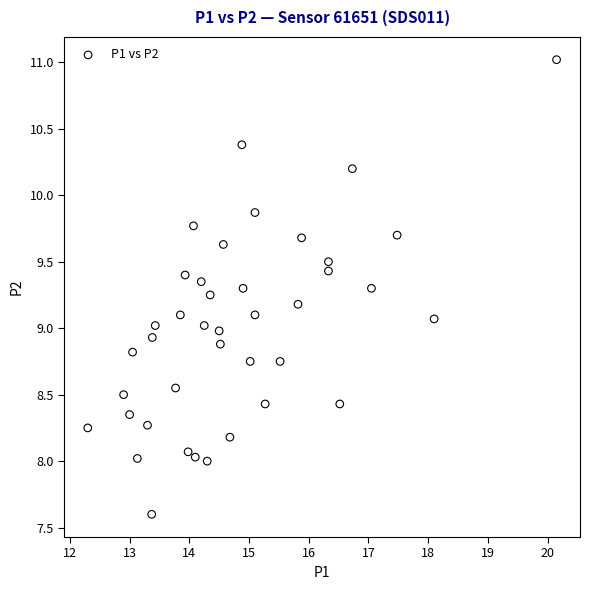

What is the range of Y values (max minus min)?

3.4